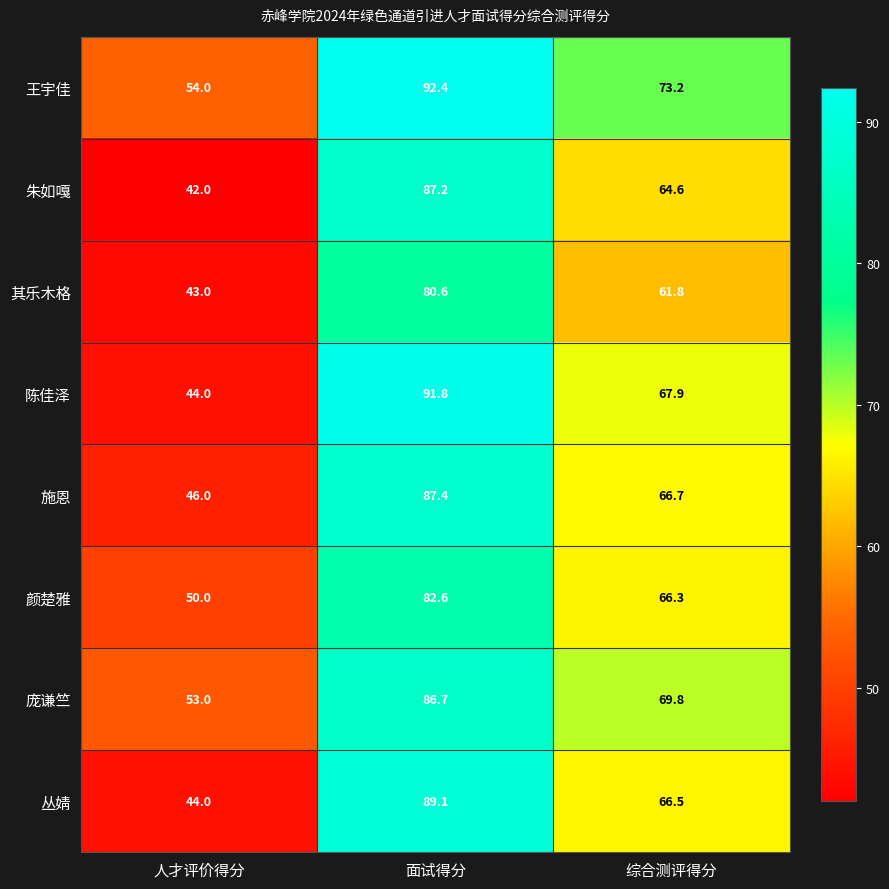

Reading right to left, extract all data points from this chart.

王宇佳: 73.2	92.4	54.0
朱如嘎: 64.6	87.2	42.0
其乐木格: 61.8	80.6	43.0
陈佳泽: 67.9	91.8	44.0
施恩: 66.7	87.4	46.0
颜楚雅: 66.3	82.6	50.0
庞谦竺: 69.8	86.7	53.0
丛婧: 66.5	89.1	44.0